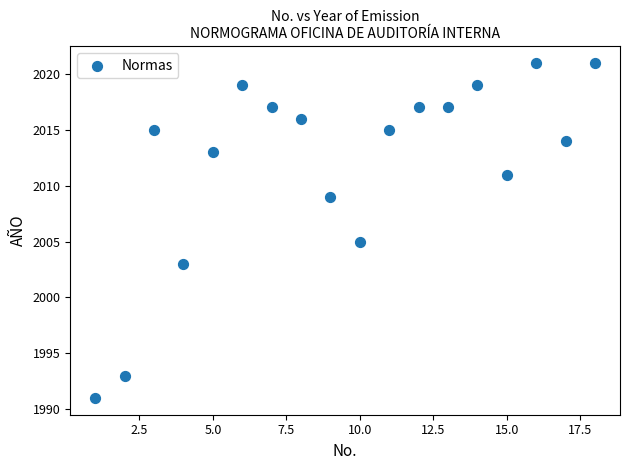

What is the range of Y values (max minus min)?

30